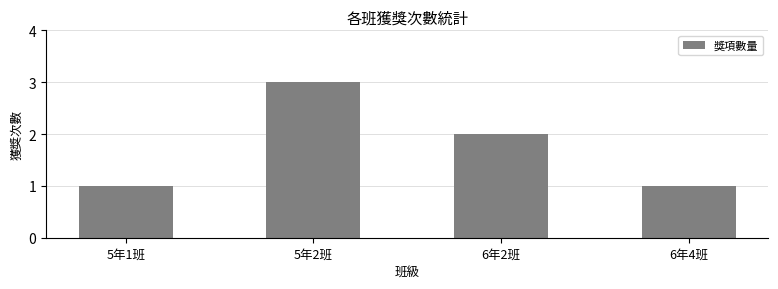

Reading left to right, what are all the values shown in this chart?

1	3	2	1